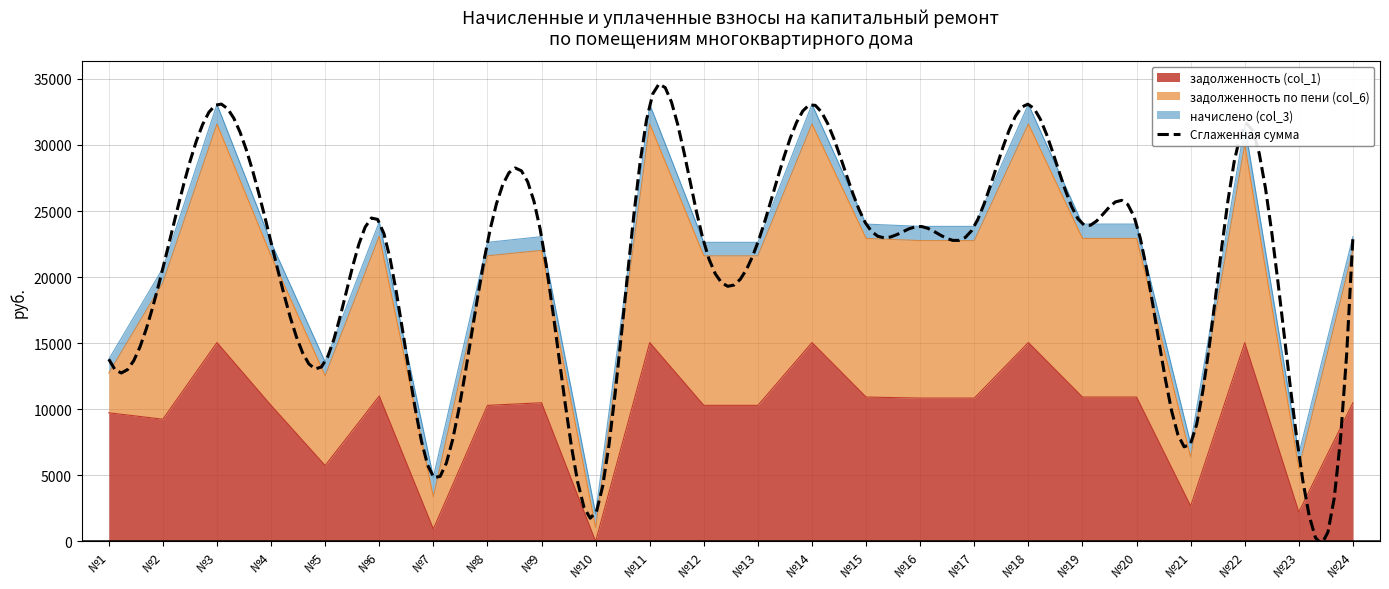

True or false: задолженность по пени (col_6) and задолженность (col_1) cross at least once.

False